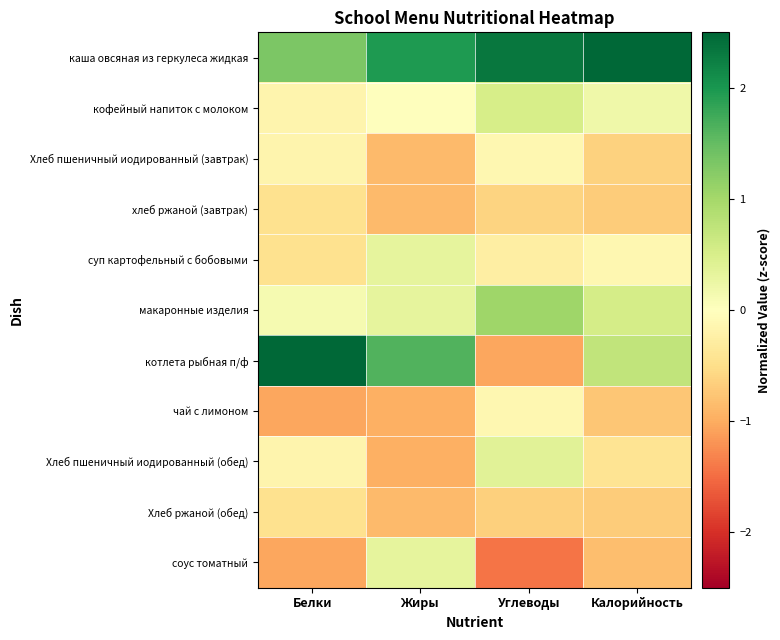

Reading left to right, what are all the values shown in this chart?

каша овсяная из геркулеса жидкая: Белки=1.3	Жиры=2.0	Углеводы=2.3	Калорийность=2.7
кофейный напиток с молоком: Белки=-0.2	Жиры=0.0	Углеводы=0.5	Калорийность=0.2
Хлеб пшеничный иодированный (завтрак): Белки=-0.2	Жиры=-0.9	Углеводы=-0.1	Калорийность=-0.6
хлеб ржаной (завтрак): Белки=-0.5	Жиры=-0.9	Углеводы=-0.6	Калорийность=-0.7
суп картофельный с бобовыми: Белки=-0.5	Жиры=0.3	Углеводы=-0.3	Калорийность=-0.1
макаронные изделия: Белки=0.1	Жиры=0.3	Углеводы=1.0	Калорийность=0.5
котлета рыбная п/ф: Белки=2.5	Жиры=1.6	Углеводы=-1.0	Калорийность=0.7
чай с лимоном: Белки=-1.1	Жиры=-1.0	Углеводы=-0.1	Калорийность=-0.7
Хлеб пшеничный иодированный (обед): Белки=-0.2	Жиры=-1.0	Углеводы=0.4	Калорийность=-0.4
Хлеб ржаной (обед): Белки=-0.5	Жиры=-0.9	Углеводы=-0.7	Калорийность=-0.7
соус томатный: Белки=-1.1	Жиры=0.3	Углеводы=-1.4	Калорийность=-0.8